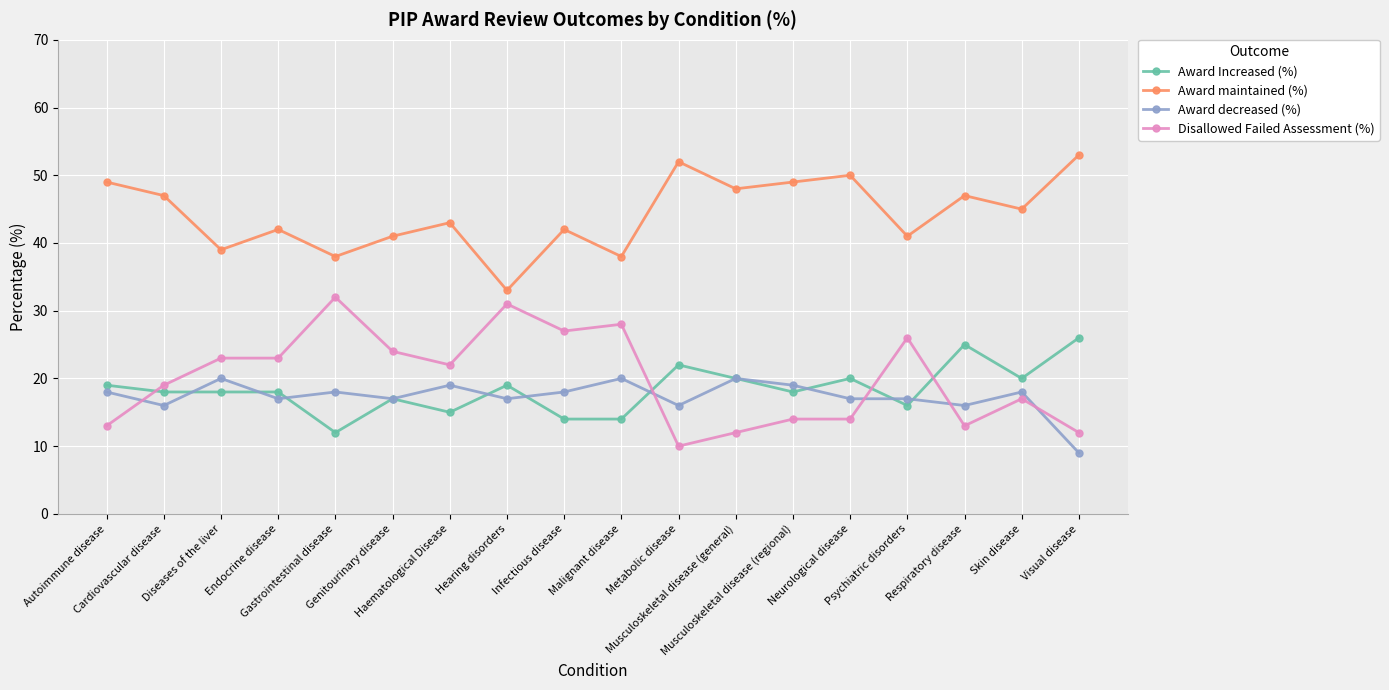

How many interior local peaks does the Award maintained (%) series have?

6